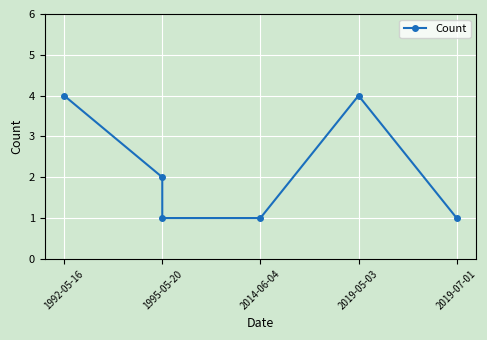

What is the maximum value shown in the chart?

4